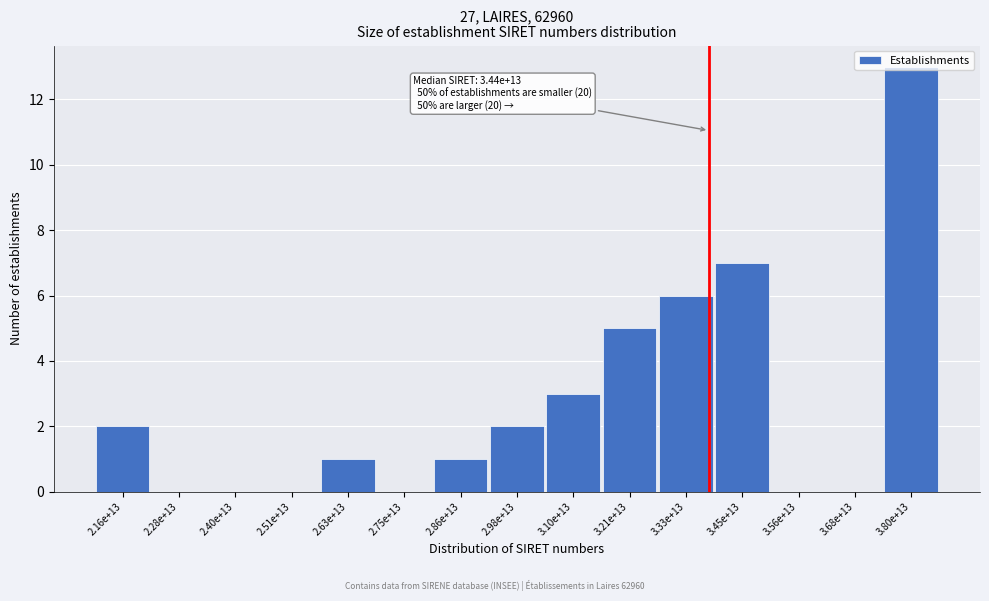

What is the sum of all values?

40